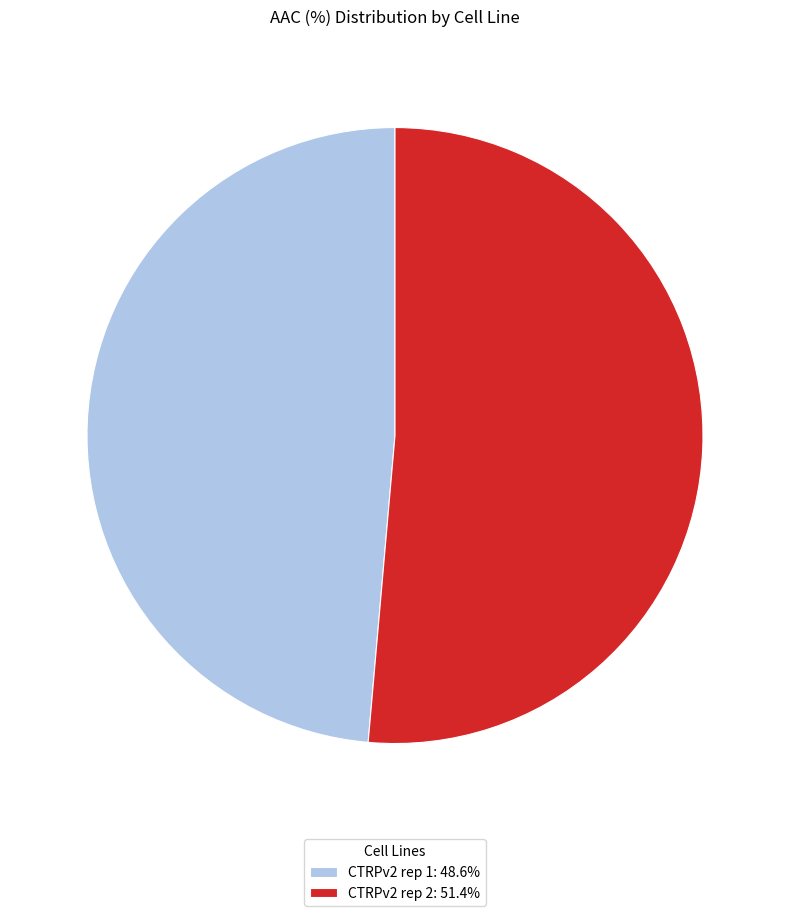

How many segments does this pie chart have?

2